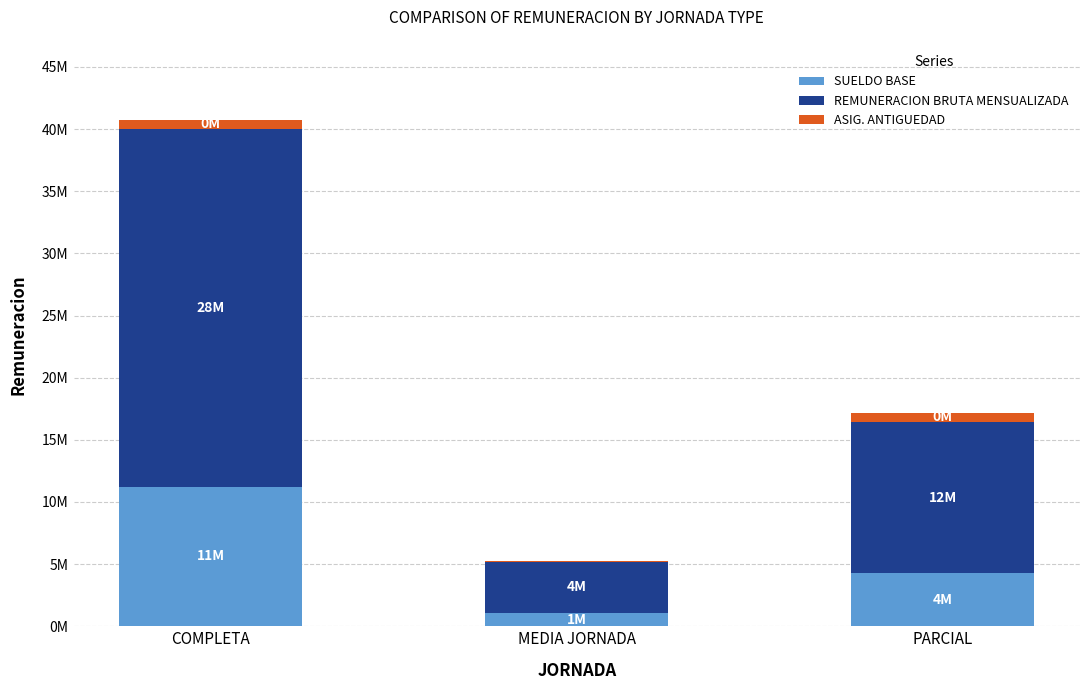

At which category is the sum across all series the highest?

COMPLETA